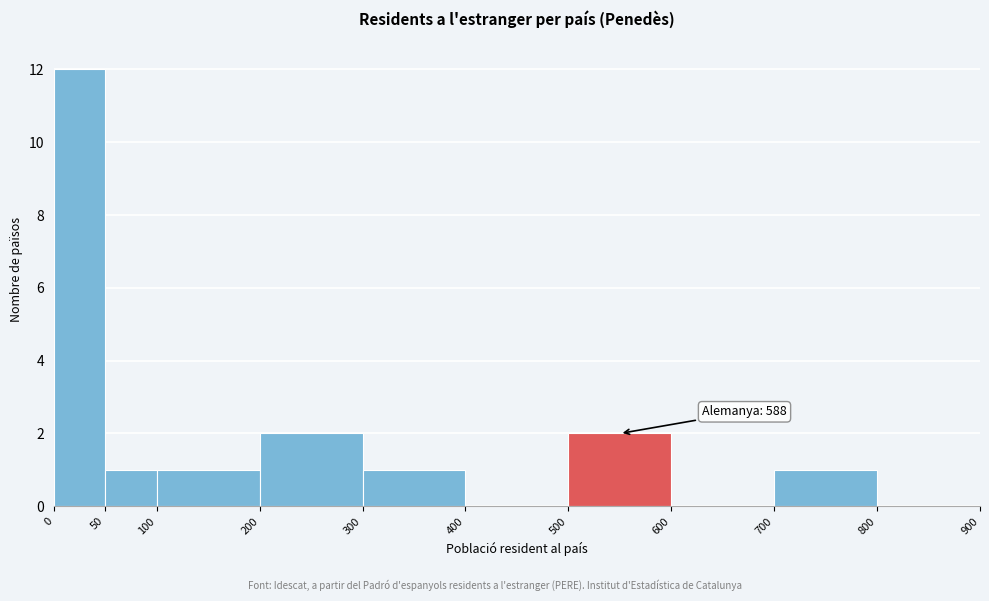

Over which range of the x-axis is the bar tallest?

0 to 50